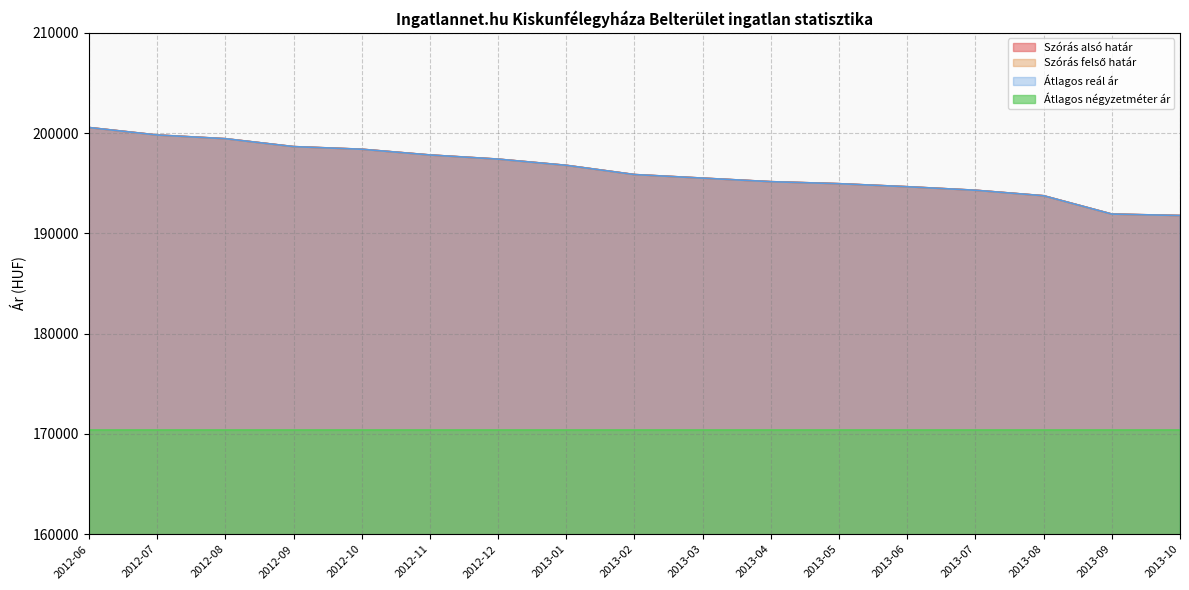

Which series has the largest total across all categories?

Szórás alsó határ